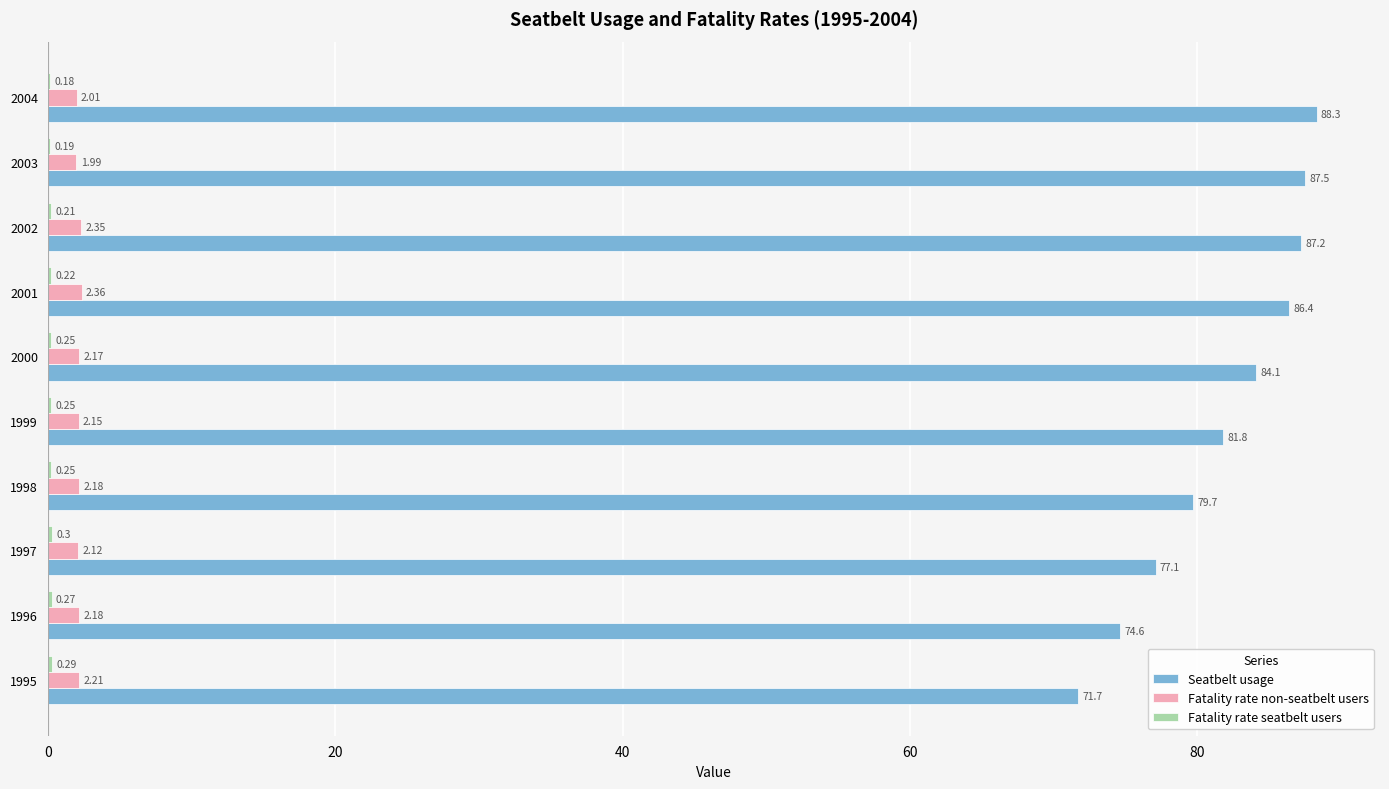

Which series has the largest total across all categories?

Seatbelt usage